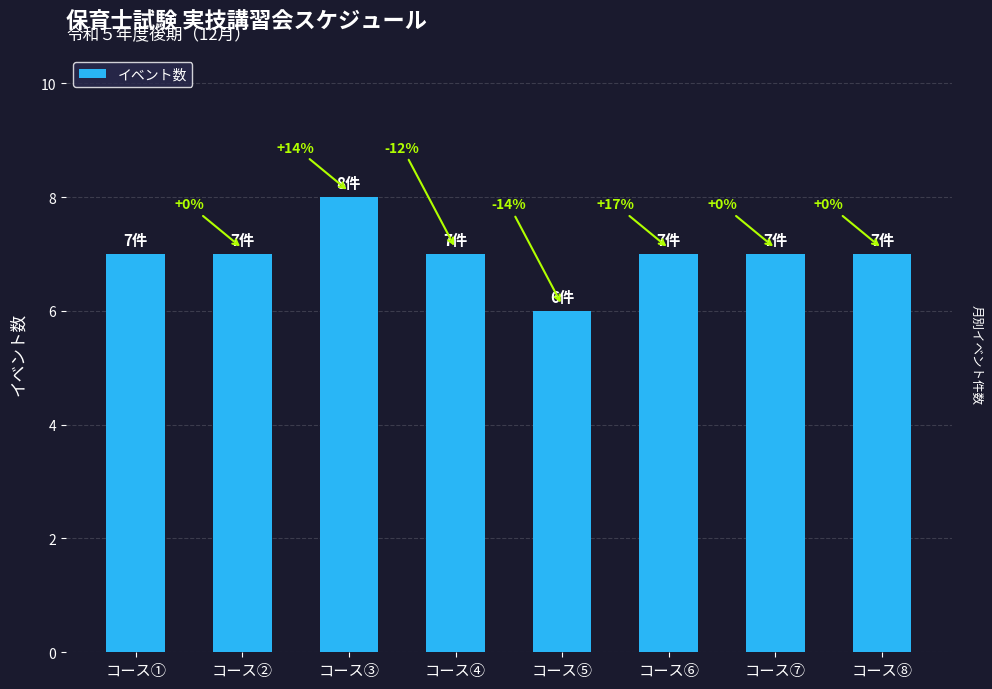

What is the label of the 3rd bar from the right?

コース⑥